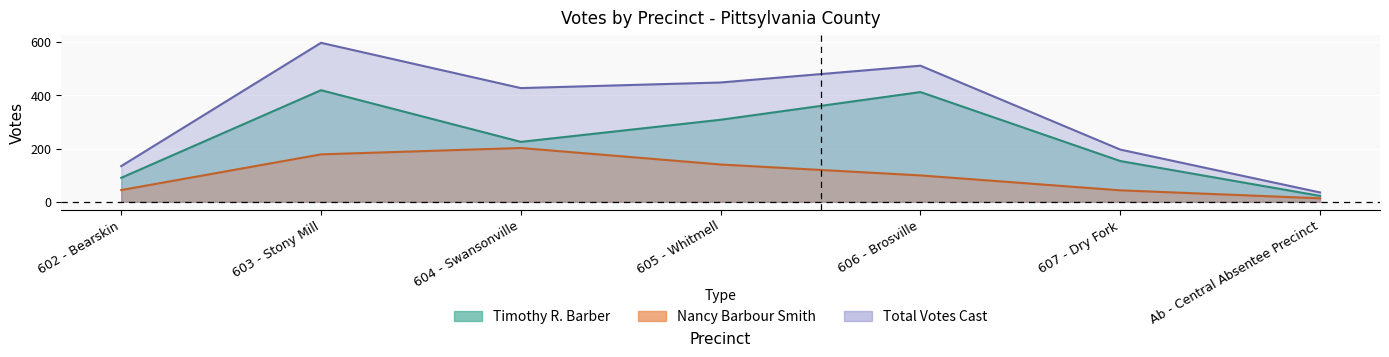

Which category has the lowest value in the Timothy R. Barber series?

Ab - Central Absentee Precinct